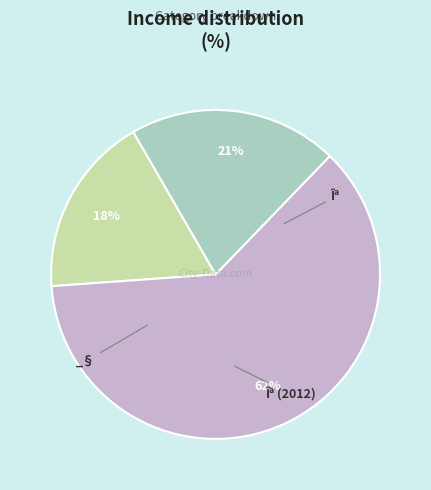

To the nearest percent, what is the average slice percentage?

33%